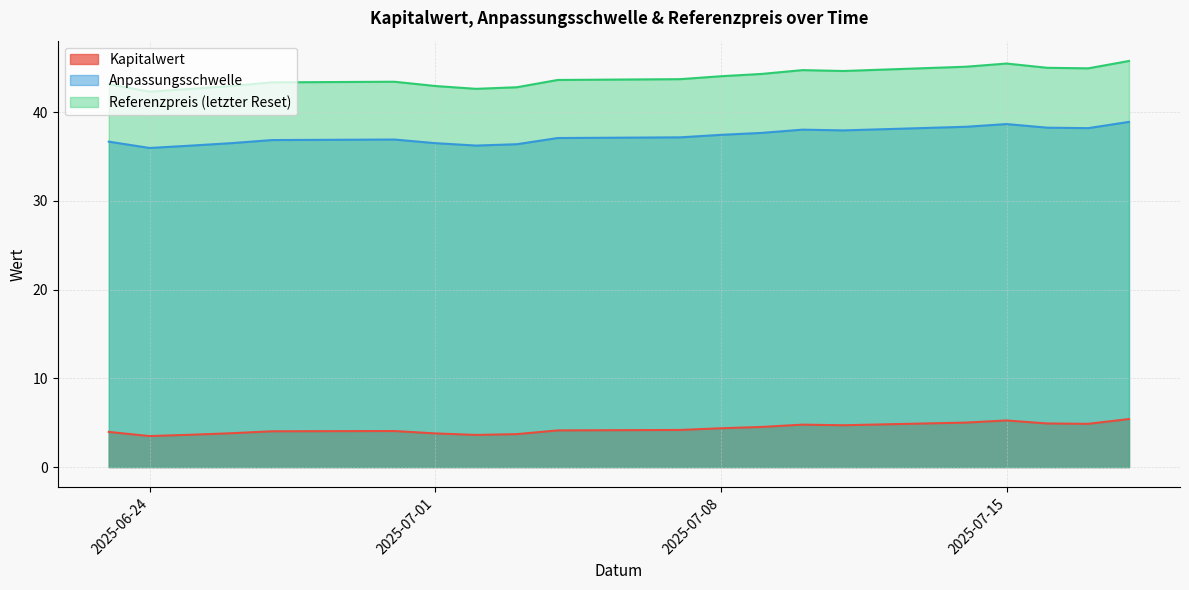

How many interior local valleys does the Anpassungsschwelle series have?

4